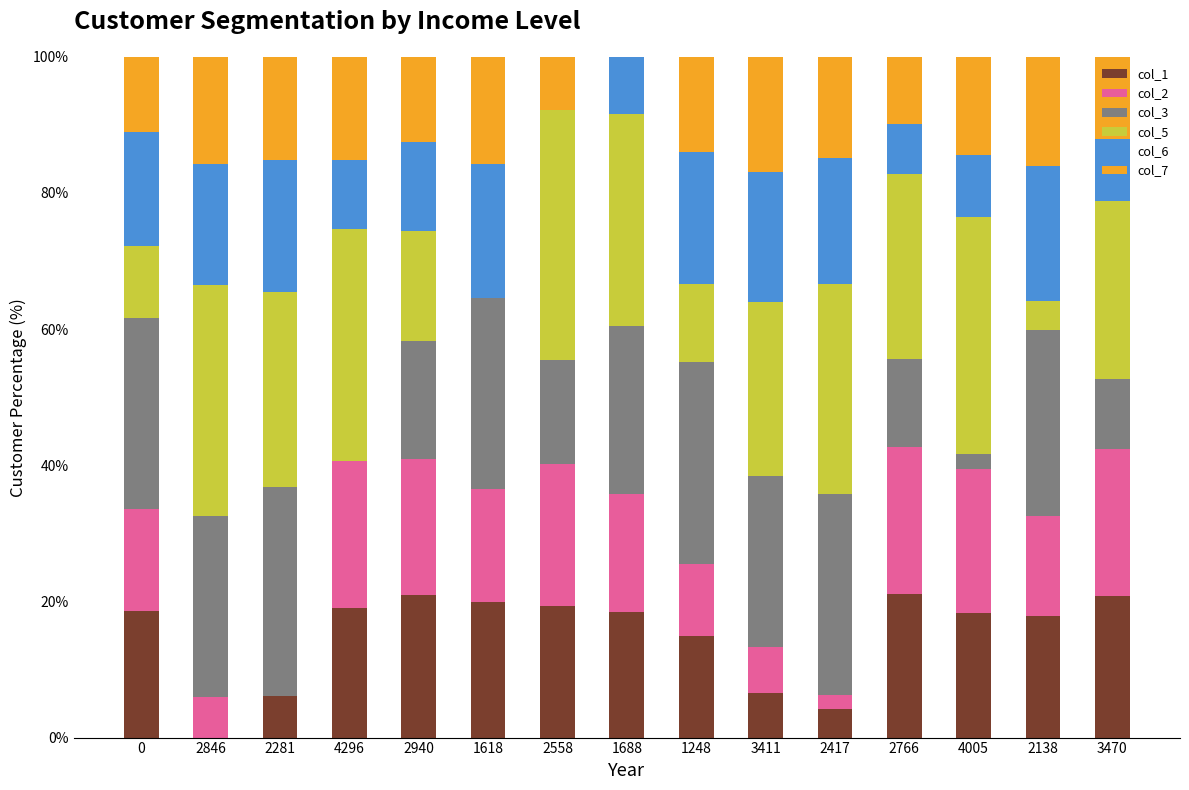

Is it true that col_1 equals 18.6 at 0?

True